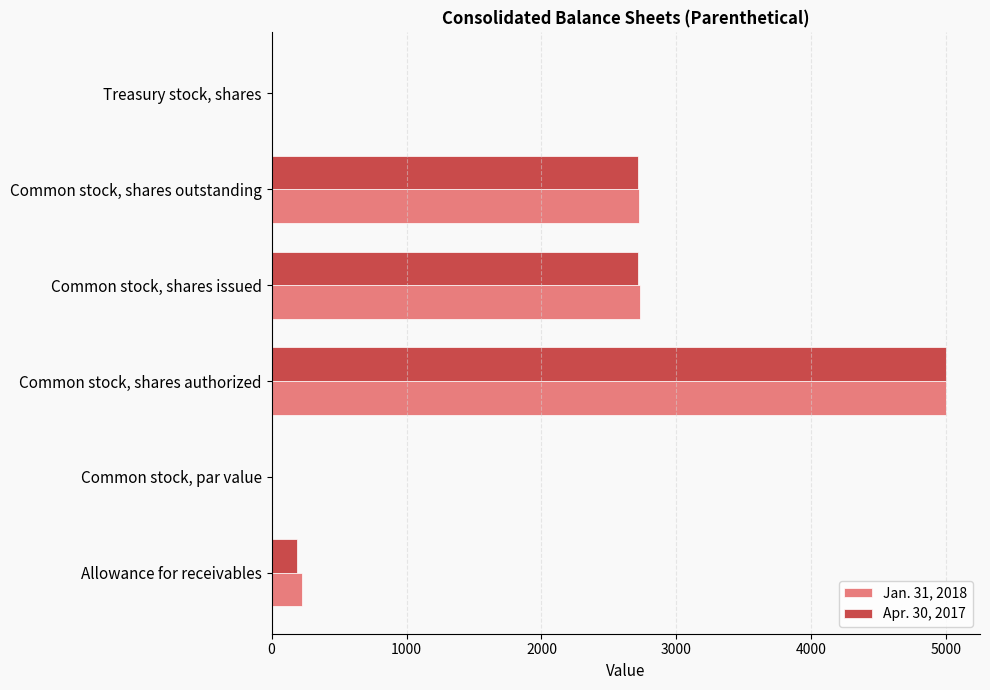

At which category is the sum across all series the highest?

Common stock, shares authorized